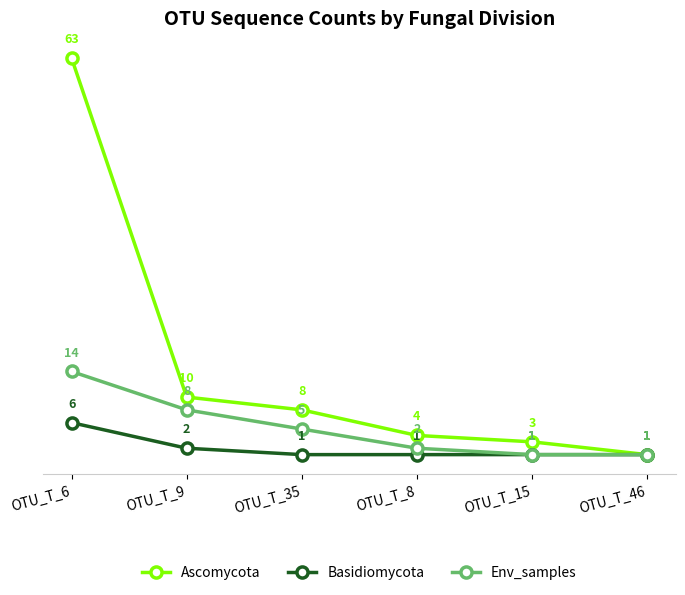

Which series has the widest spread of values?

Ascomycota